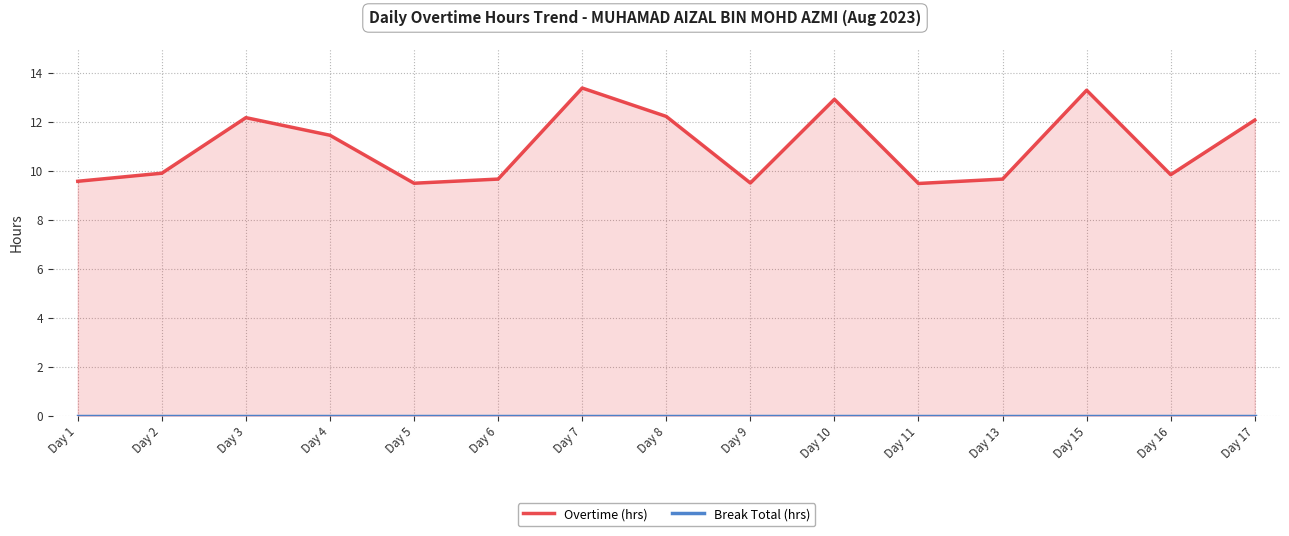

True or false: Overtime (hrs) and Break Total (hrs) cross at least once.

False